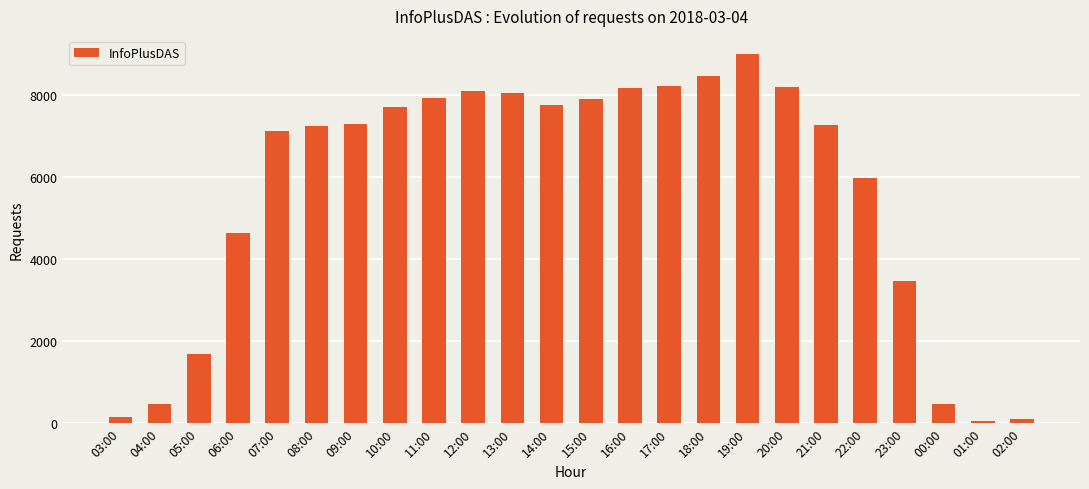

True or false: the data shows 8101 at 12:00.

True